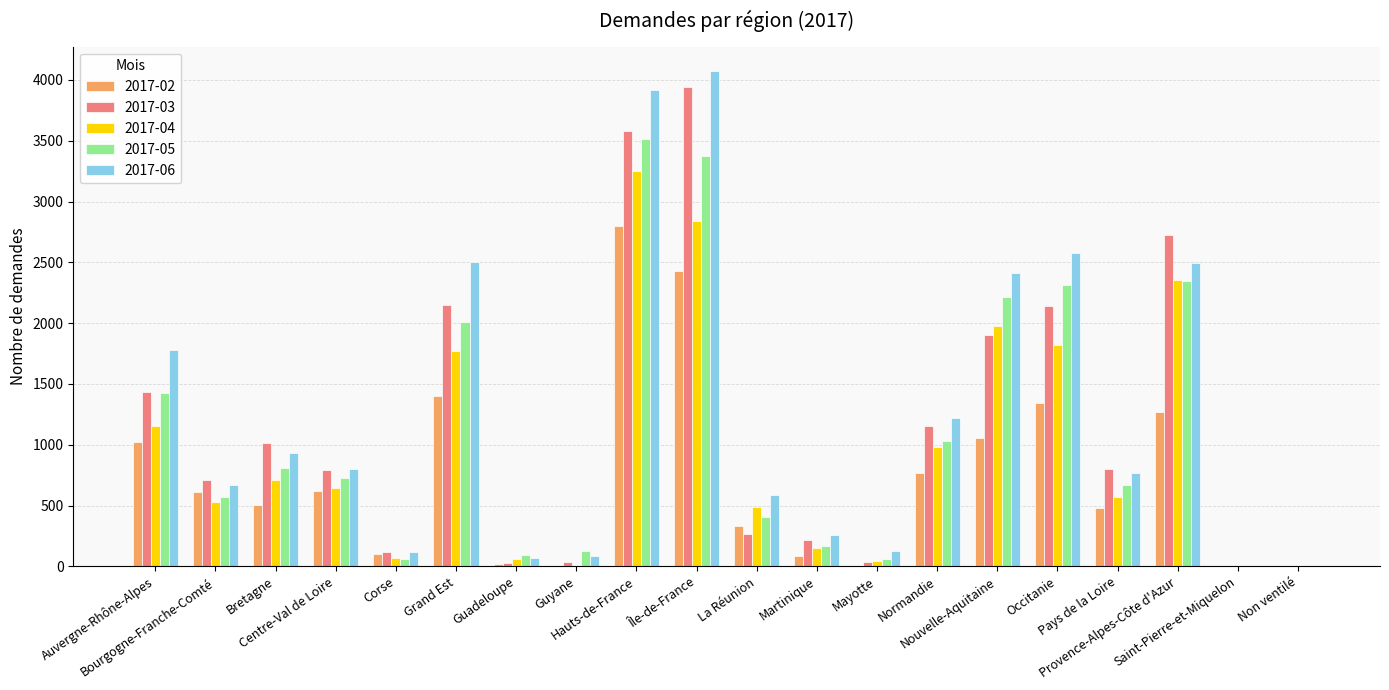

How many series are shown in this chart?

5